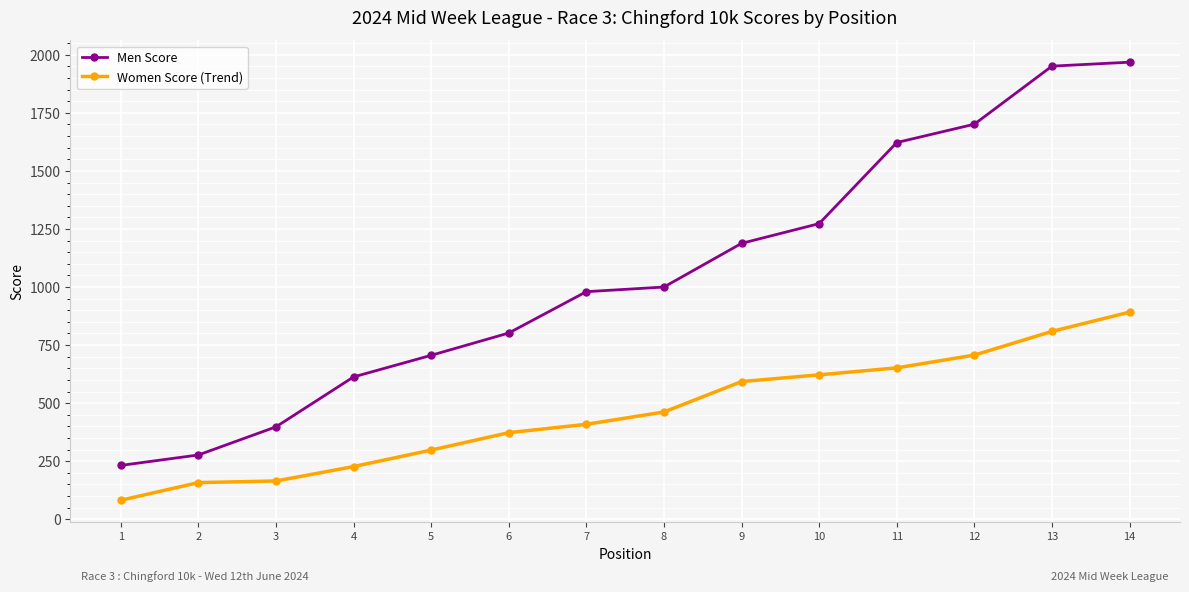

At which category does the chart reach its peak across all series?

14